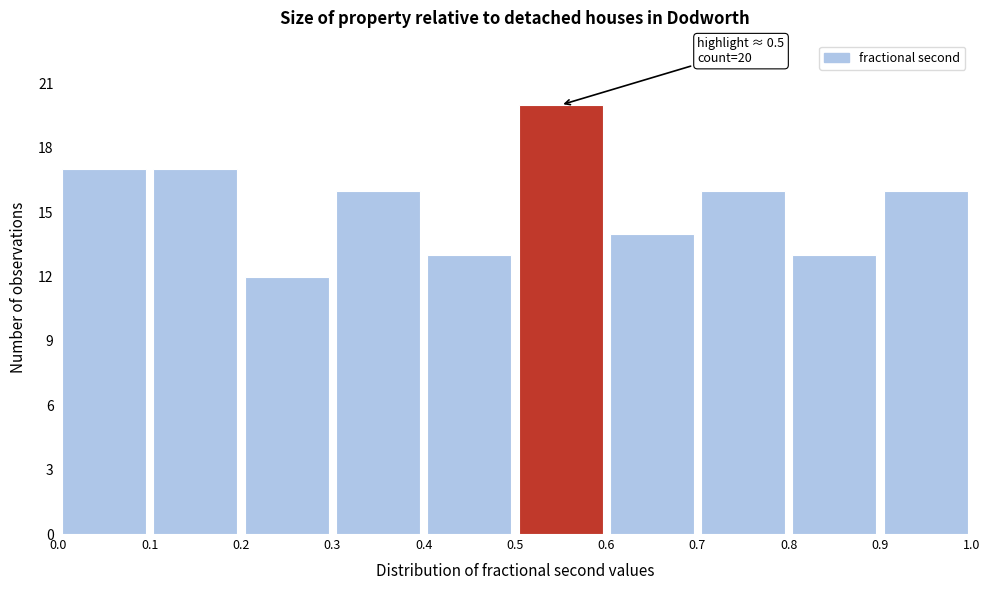

Over which range of the x-axis is the bar tallest?

0.5 to 0.6